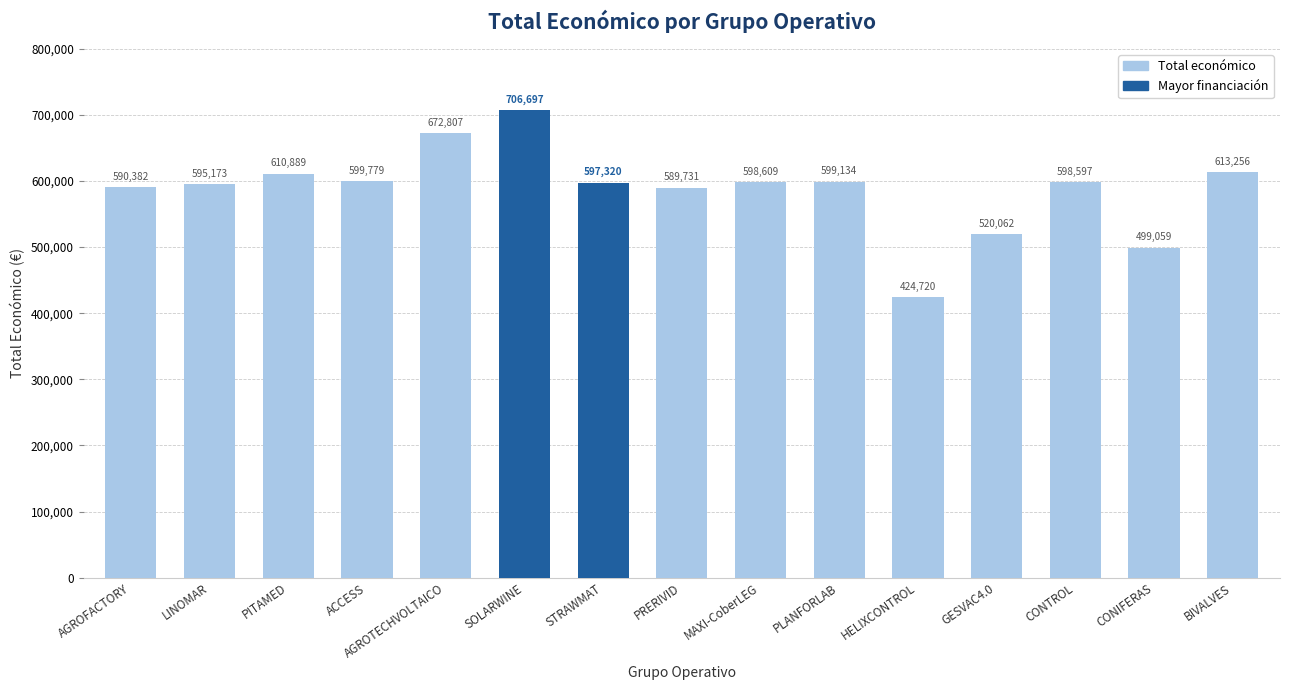

What is the value of the 15th bar from the left?

613256